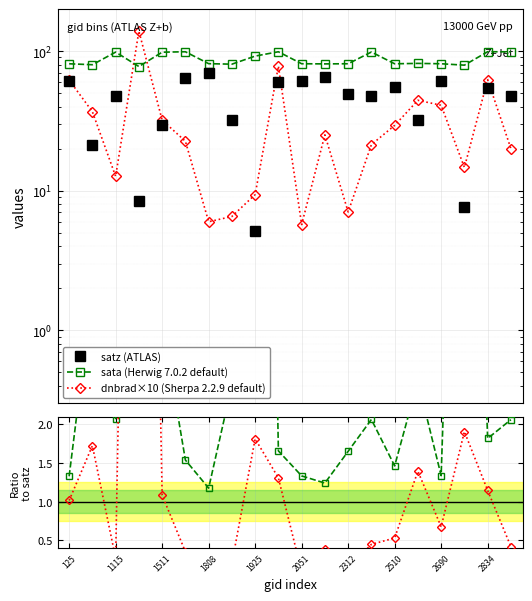

True or false: dnbrad ratio and satz (ATLAS) cross at least once.

True